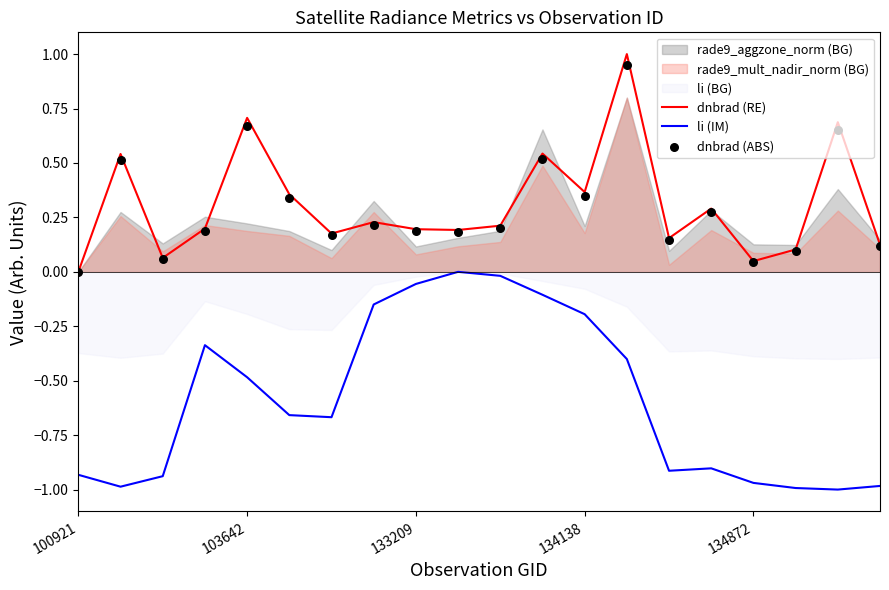

At which category is the sum across all series the highest?

13